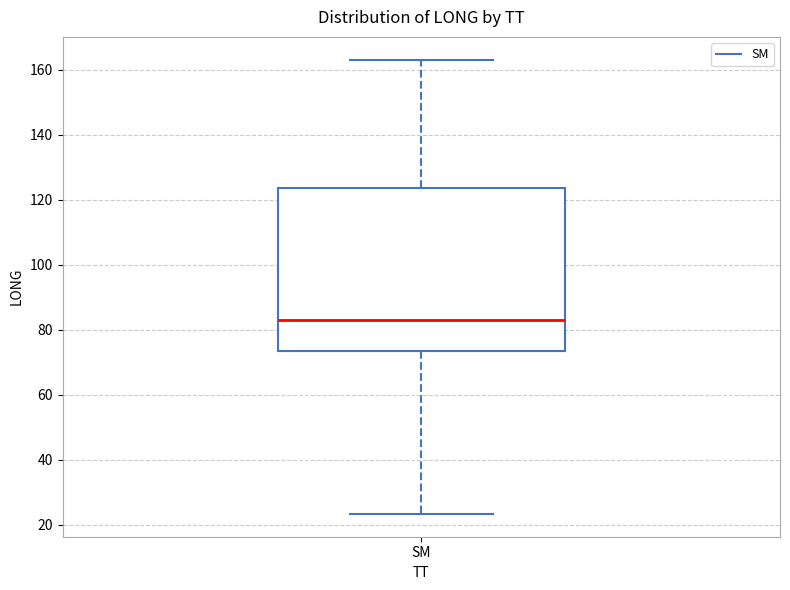

Read this box plot against the y-axis: the position of the median line, the range covered by the box, and the ends of both whiskers. The values are not printed on the chart, so give them approximately, as read against the axis.

median 82, box 74 to 124, whiskers 24 to 164